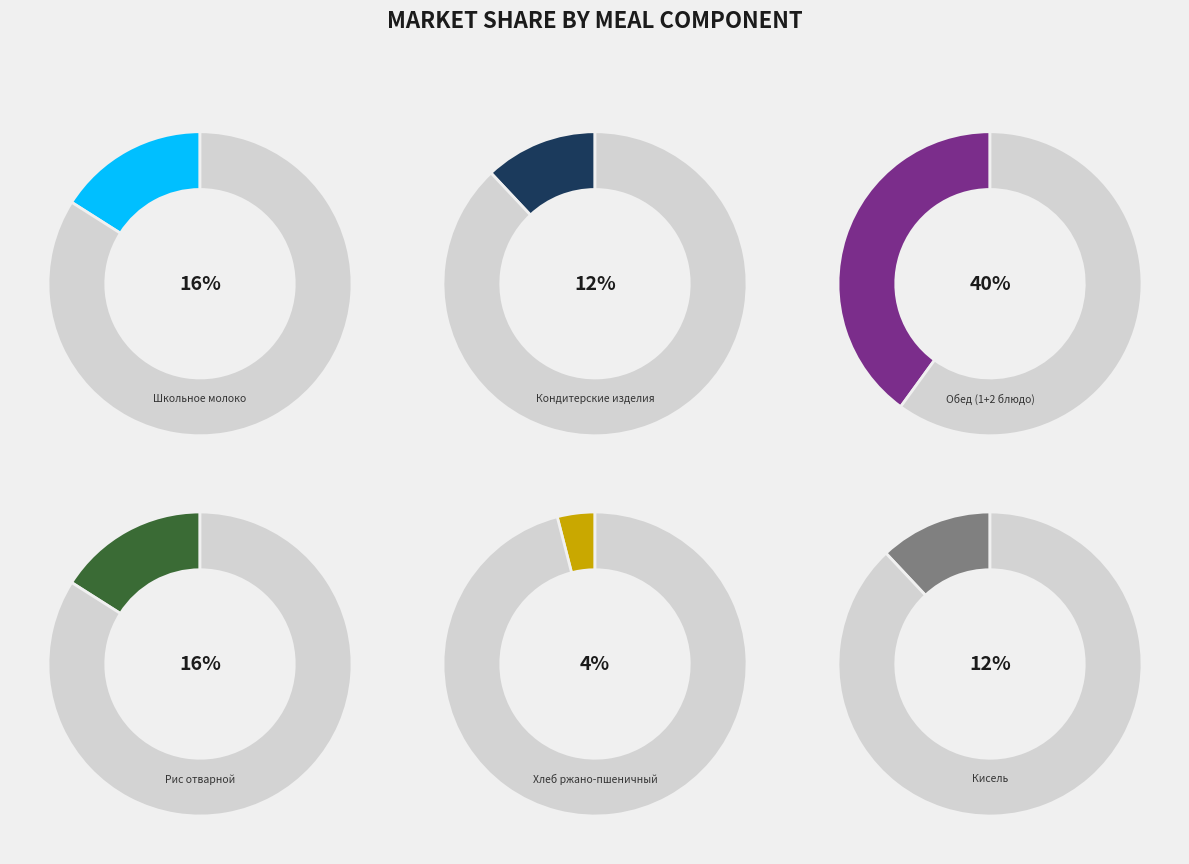

Which slice is the smallest?

Хлеб ржано-пшеничный